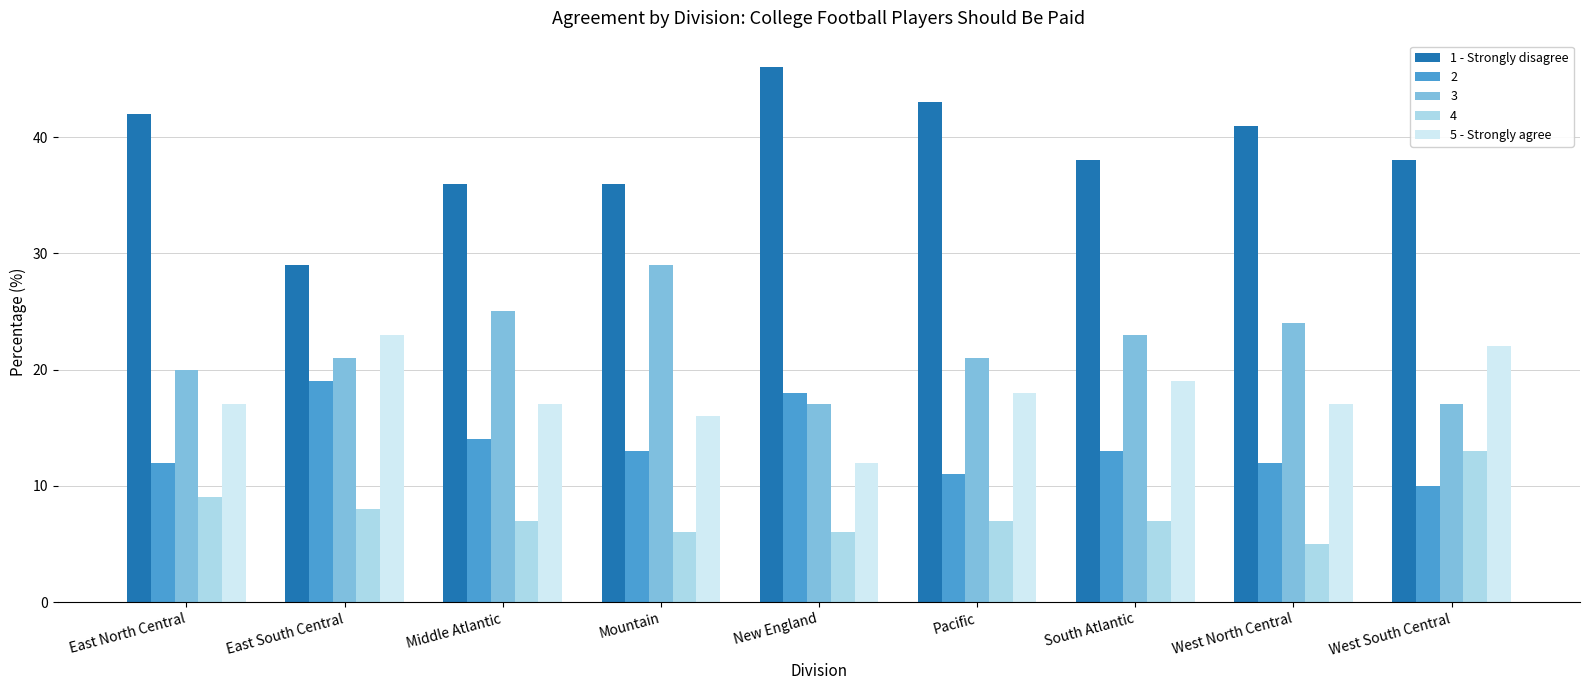

What value does the 1 - Strongly disagree series have at Pacific?

43